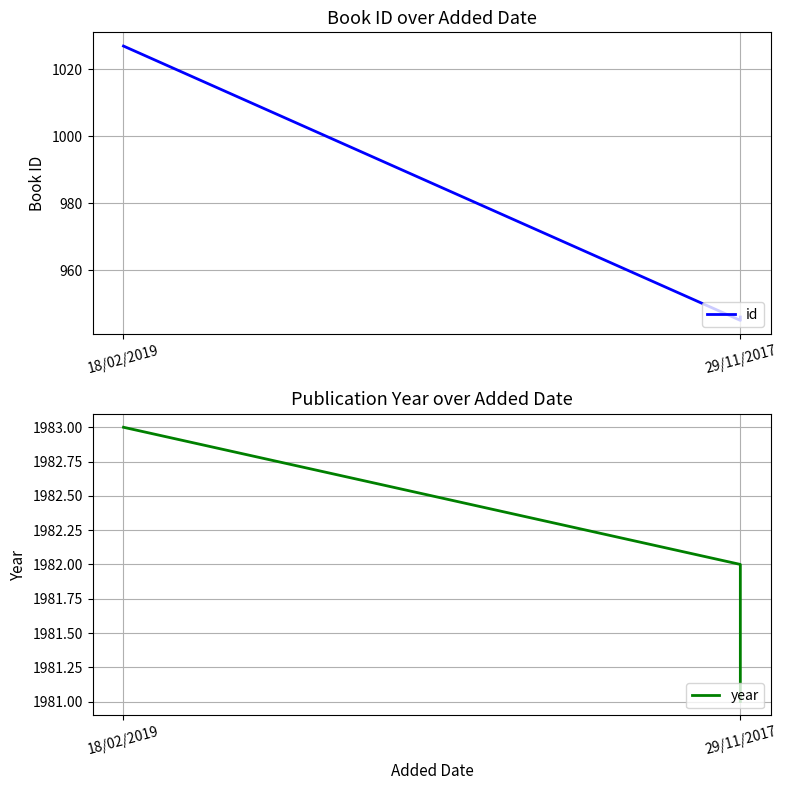

What is the total value across all series at 18/02/2019?

3010